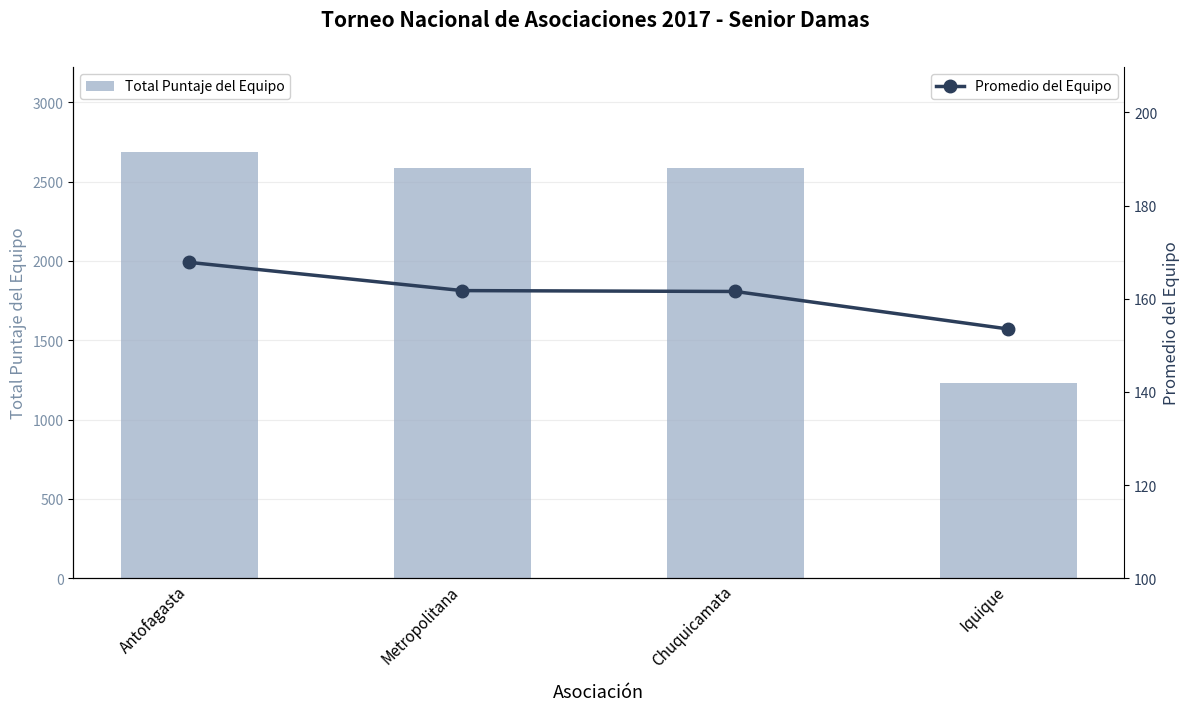

What is the spread (max minus min) of values at Iquique?

1074.5